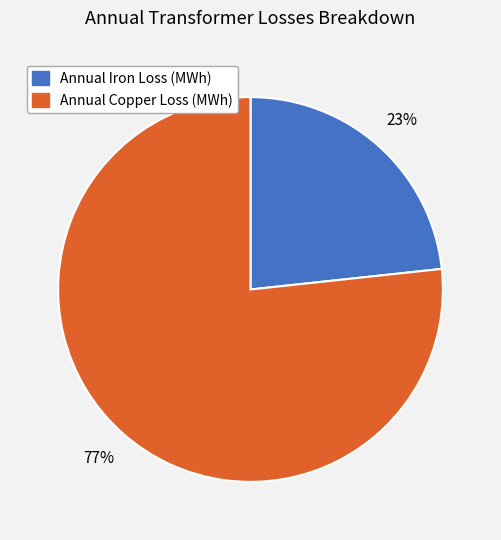

What percentage is the Annual Copper Loss (MWh) slice, to the nearest percent?

77%